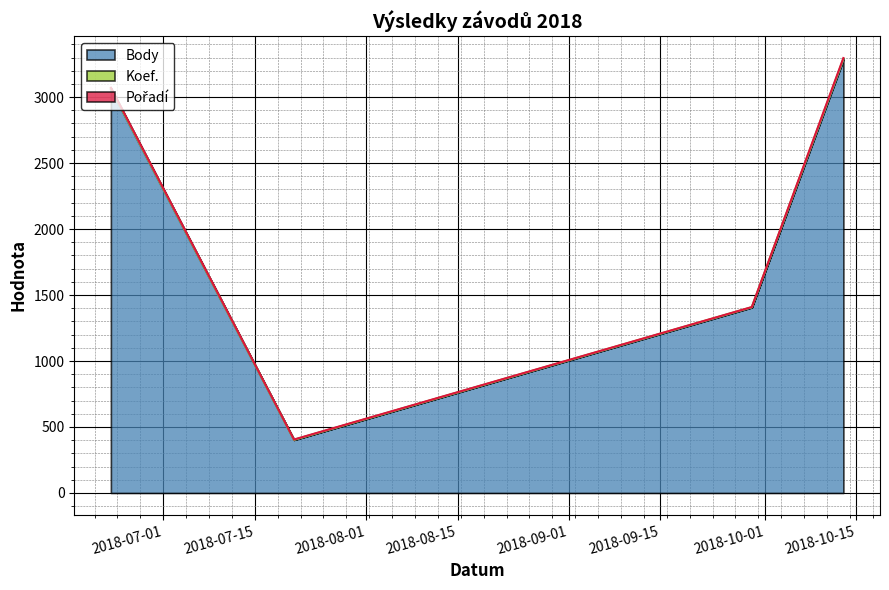

How many data points in Koef. are above 3071?

1